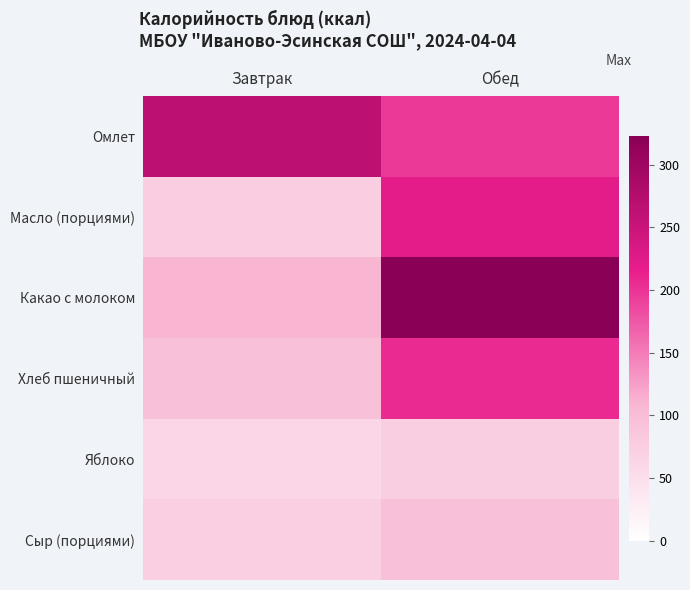

Reading left to right, extract all data points from this chart.

Омлет: Завтрак=264.8	Обед=196.0
Масло (порциями): Завтрак=75.0	Обед=220.0
Какао с молоком: Завтрак=109.0	Обед=323.0
Хлеб пшеничный: Завтрак=94.7	Обед=206.0
Яблоко: Завтрак=63.0	Обед=74.0
Сыр (порциями): Завтрак=73.0	Обед=95.0